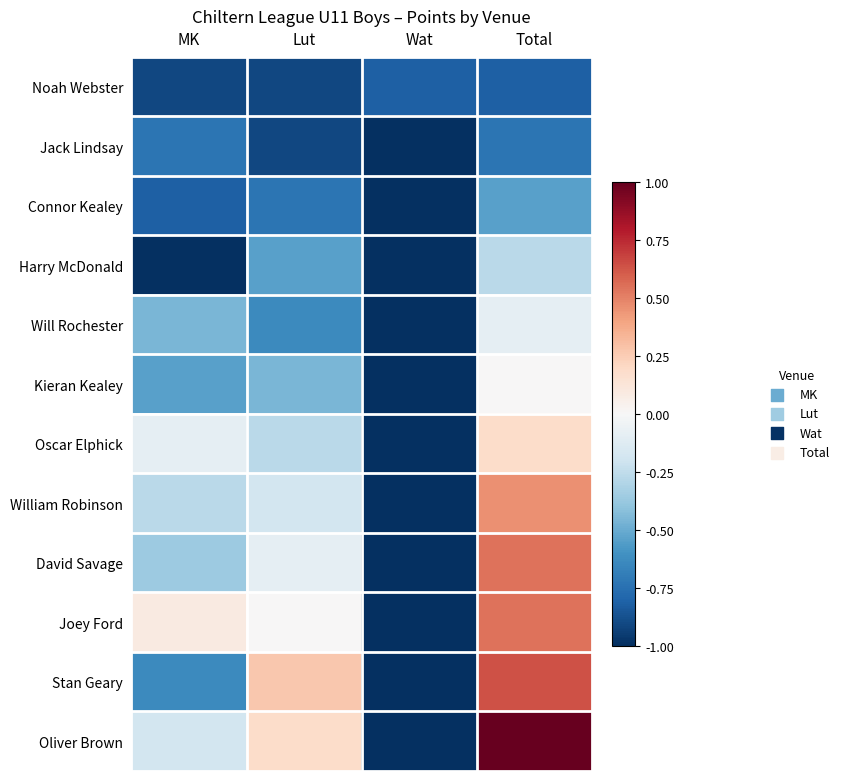

Reading right to left, transcribe all the data shown in this chart.

Noah Webster: Total=-0.8	Wat=-0.8	Lut=-0.9	MK=-0.9
Jack Lindsay: Total=-0.7	Wat=-1.0	Lut=-0.9	MK=-0.7
Connor Kealey: Total=-0.5	Wat=-1.0	Lut=-0.7	MK=-0.8
Harry McDonald: Total=-0.3	Wat=-1.0	Lut=-0.5	MK=-1.0
Will Rochester: Total=-0.1	Wat=-1.0	Lut=-0.6	MK=-0.5
Kieran Kealey: Total=0.0	Wat=-1.0	Lut=-0.5	MK=-0.5
Oscar Elphick: Total=0.2	Wat=-1.0	Lut=-0.3	MK=-0.1
William Robinson: Total=0.5	Wat=-1.0	Lut=-0.2	MK=-0.3
David Savage: Total=0.5	Wat=-1.0	Lut=-0.1	MK=-0.4
Joey Ford: Total=0.5	Wat=-1.0	Lut=0.0	MK=0.1
Stan Geary: Total=0.6	Wat=-1.0	Lut=0.3	MK=-0.6
Oliver Brown: Total=1.0	Wat=-1.0	Lut=0.2	MK=-0.2